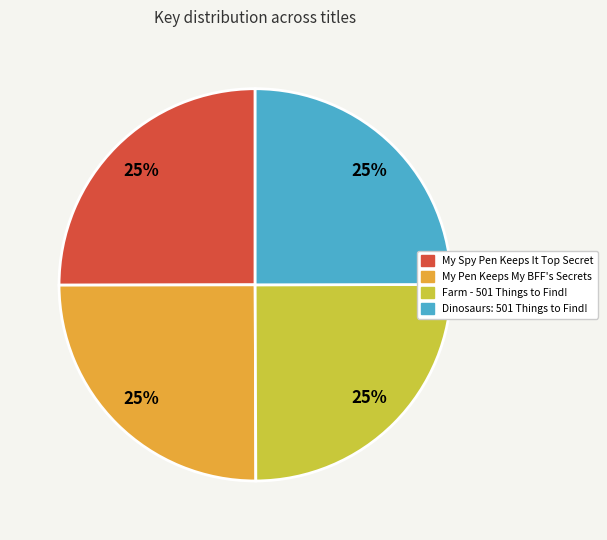

How many segments does this pie chart have?

4